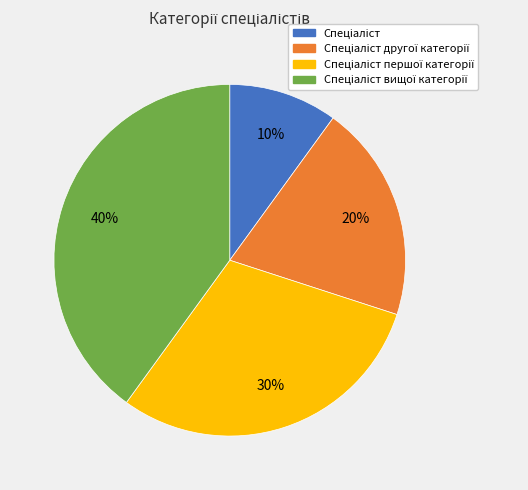

To the nearest percent, what is the average slice percentage?

25%